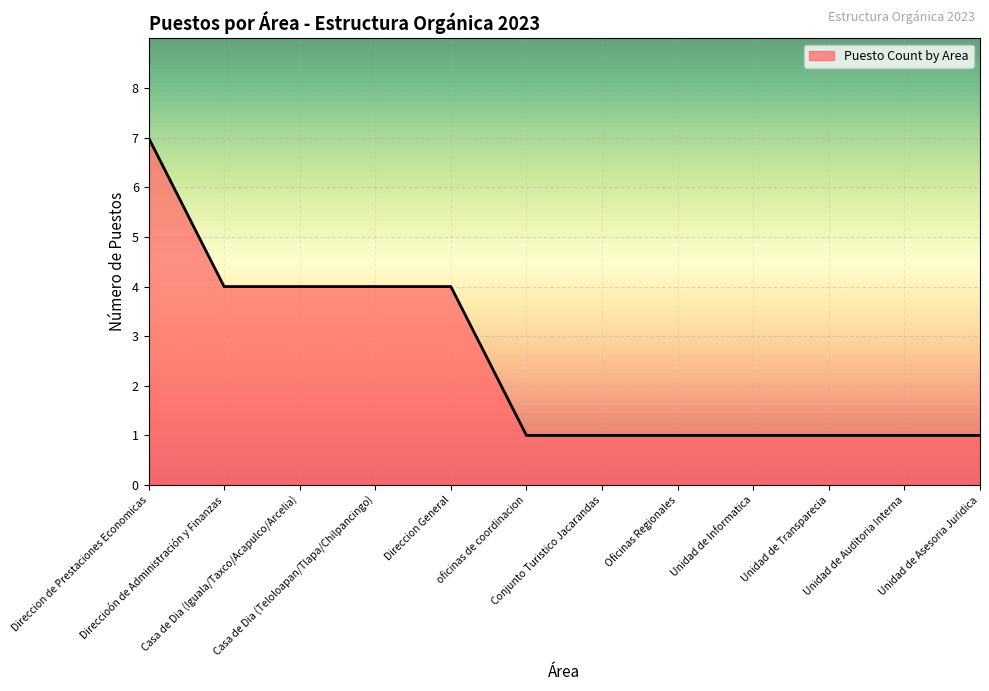

What is the greatest value displayed?

7